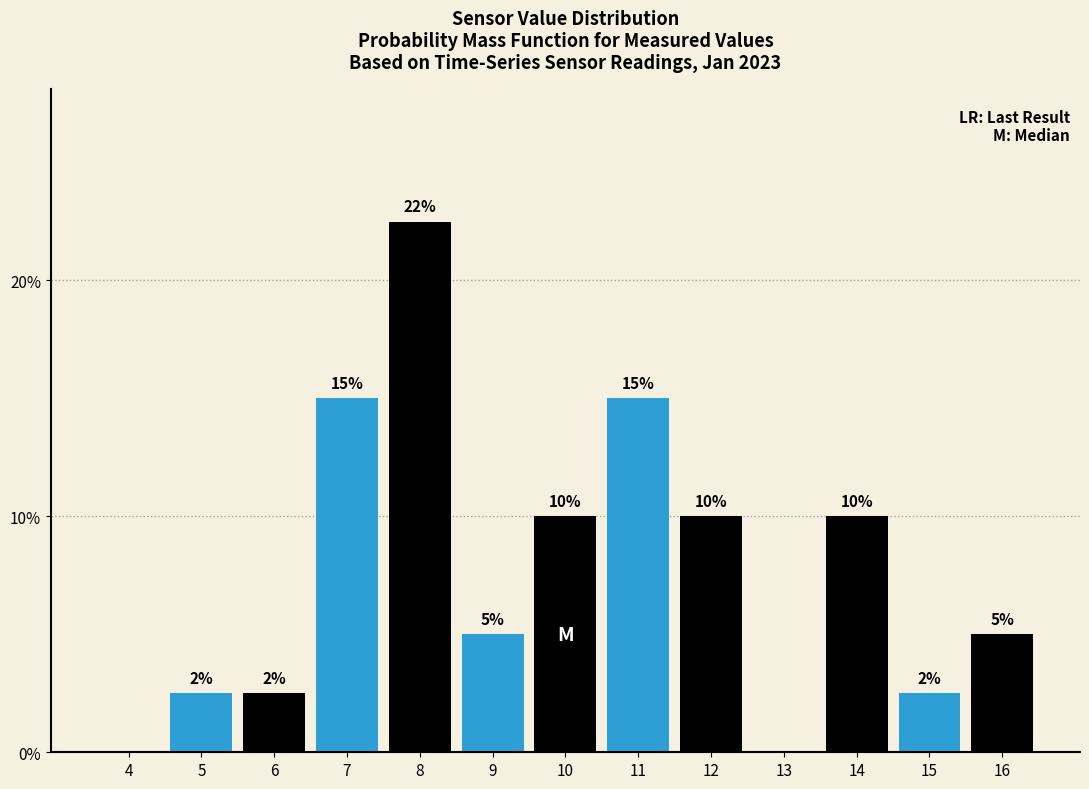

What is the maximum value shown in the chart?

22.5